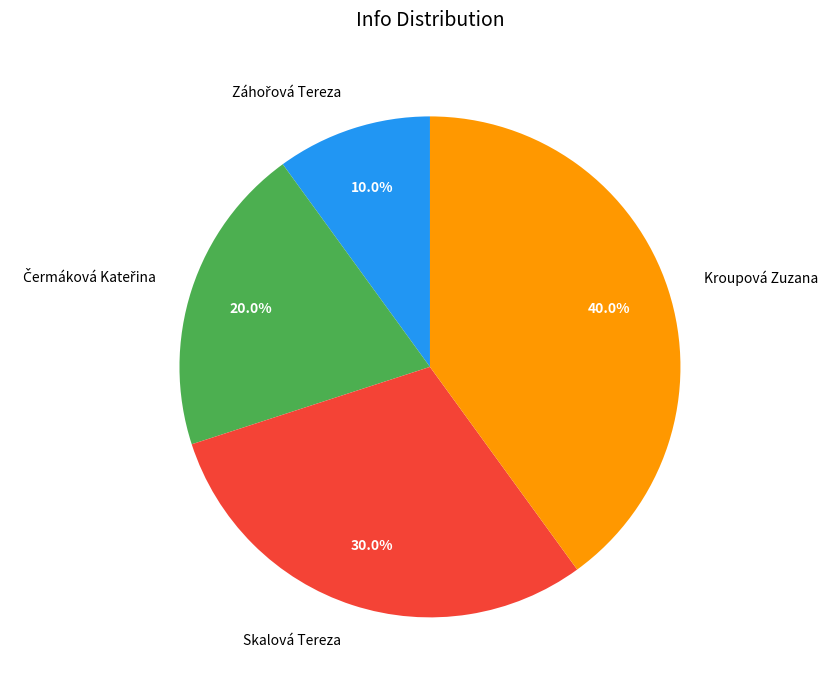

Combined, do Skalová Tereza and Kroupová Zuzana account for over 50%?

Yes